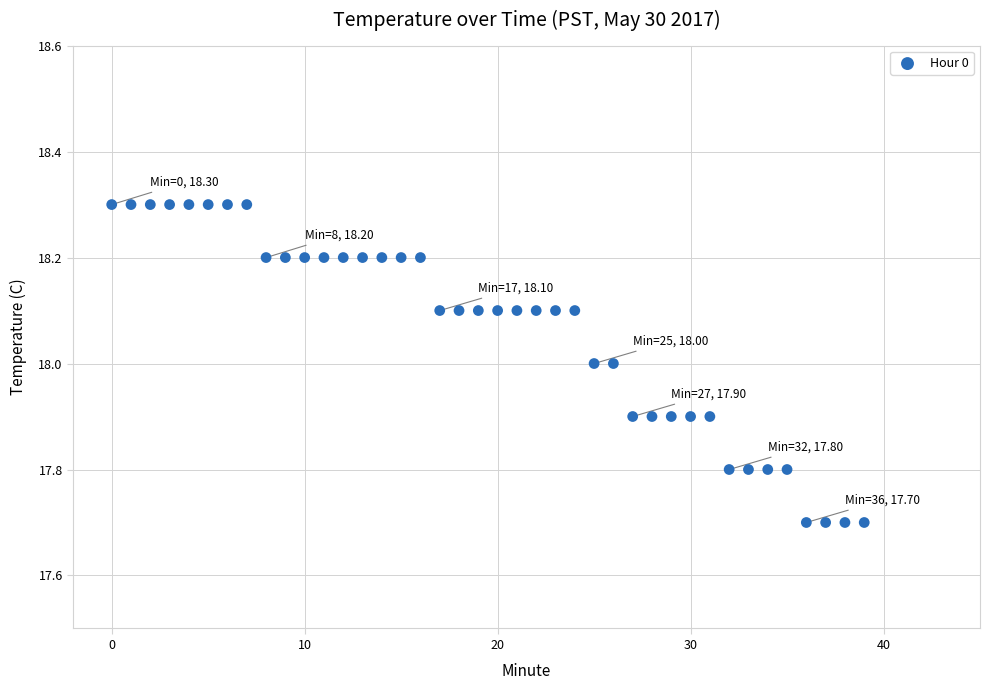

What is the range of Y values (max minus min)?

0.6